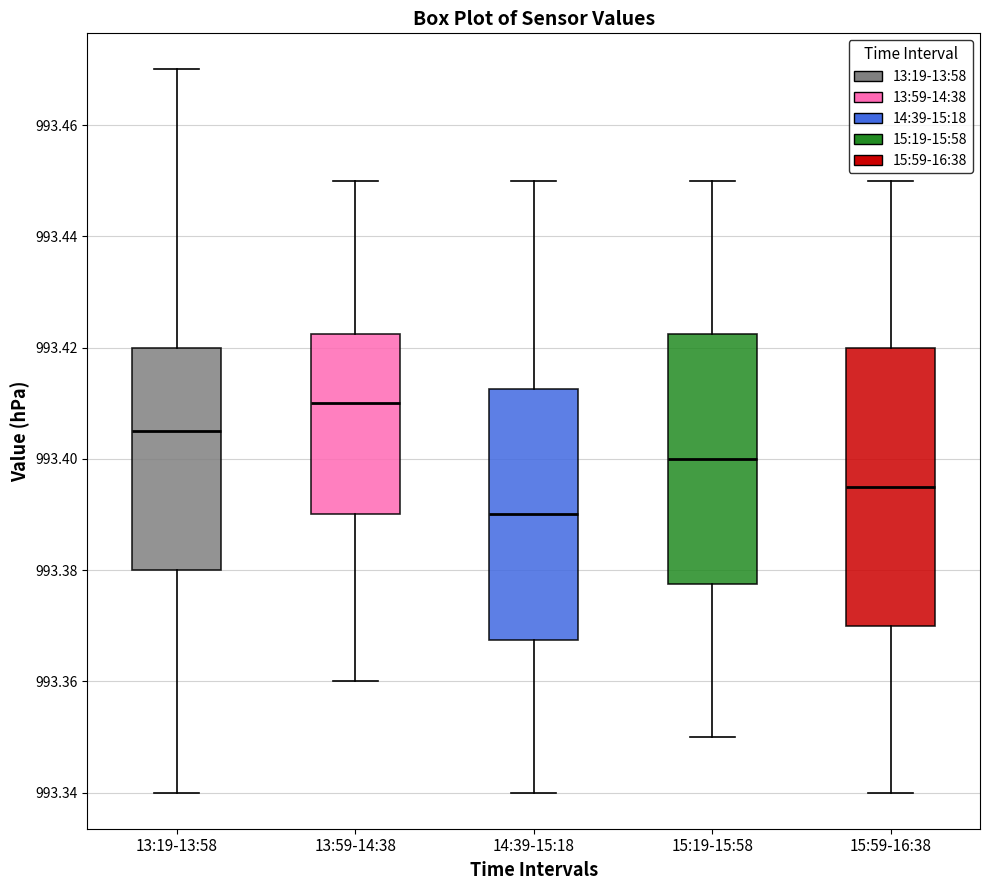

Where is the lower edge of the box for 13:59-14:38 on the y-axis? The values are not printed on the chart, so give them approximately, as read against the axis.

993.390